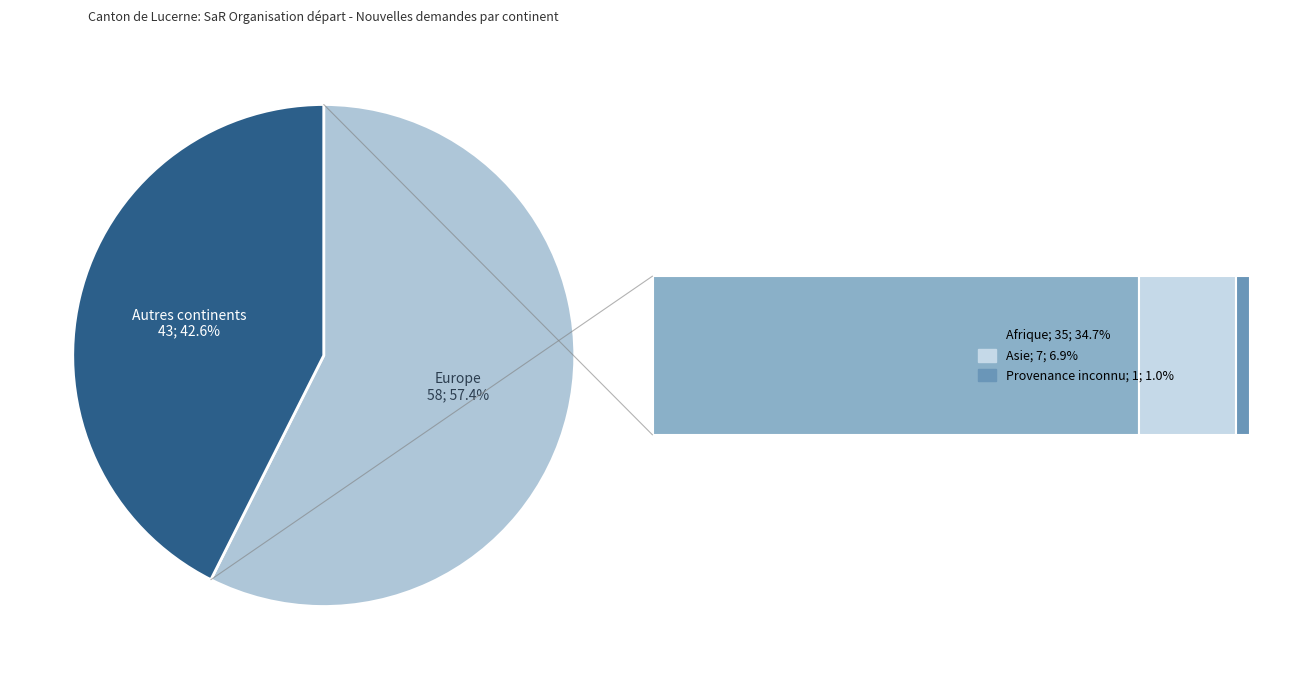

The Afrique slice represents 26% of the pie. True or false?

False